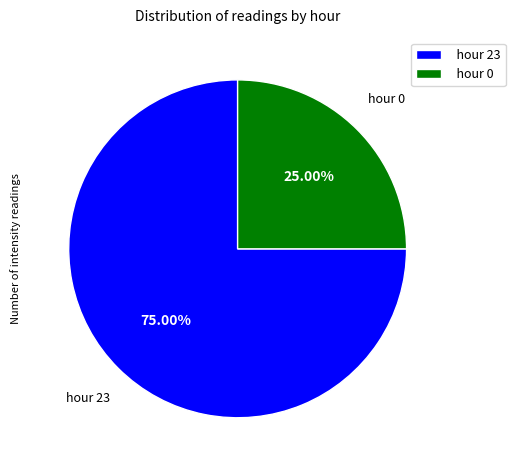

Which slice is the largest?

hour 23